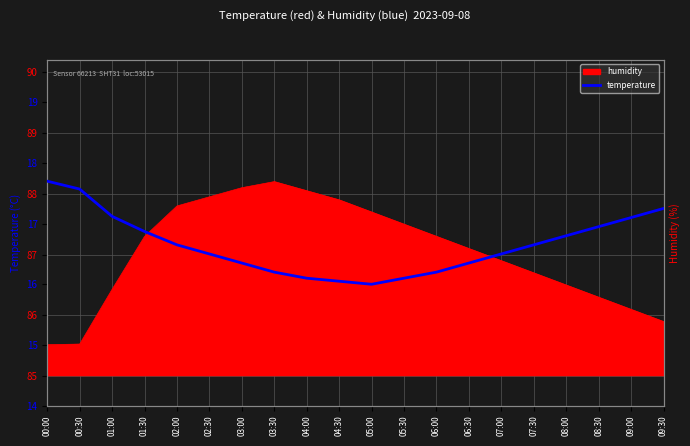

True or false: there are more than 2 points higher than both neighbors.

False